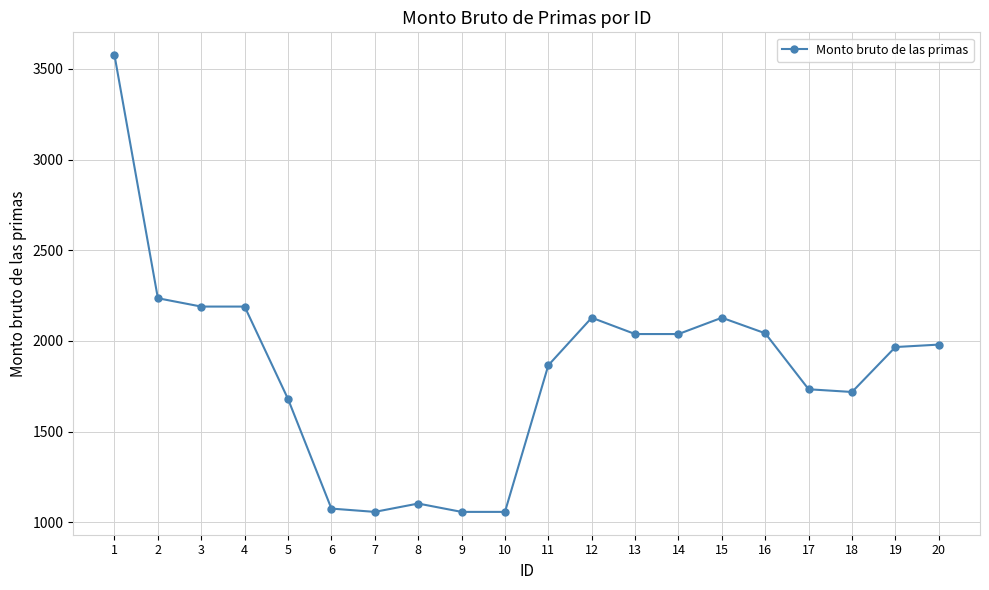

Which has a higher value, 12 or 13?

12